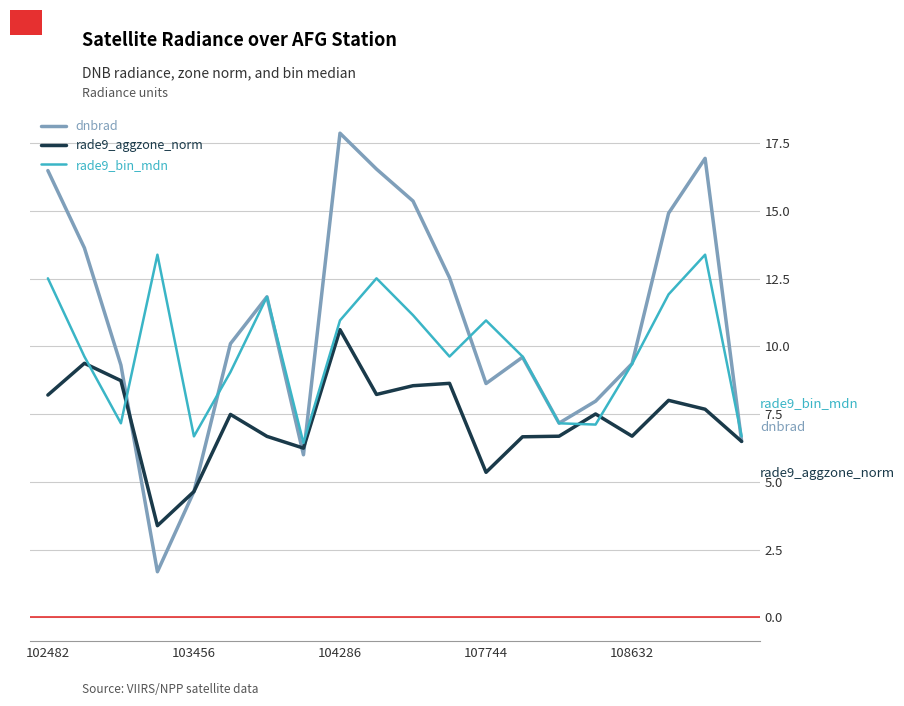

At how many categories does at least one series exceed 13?

8